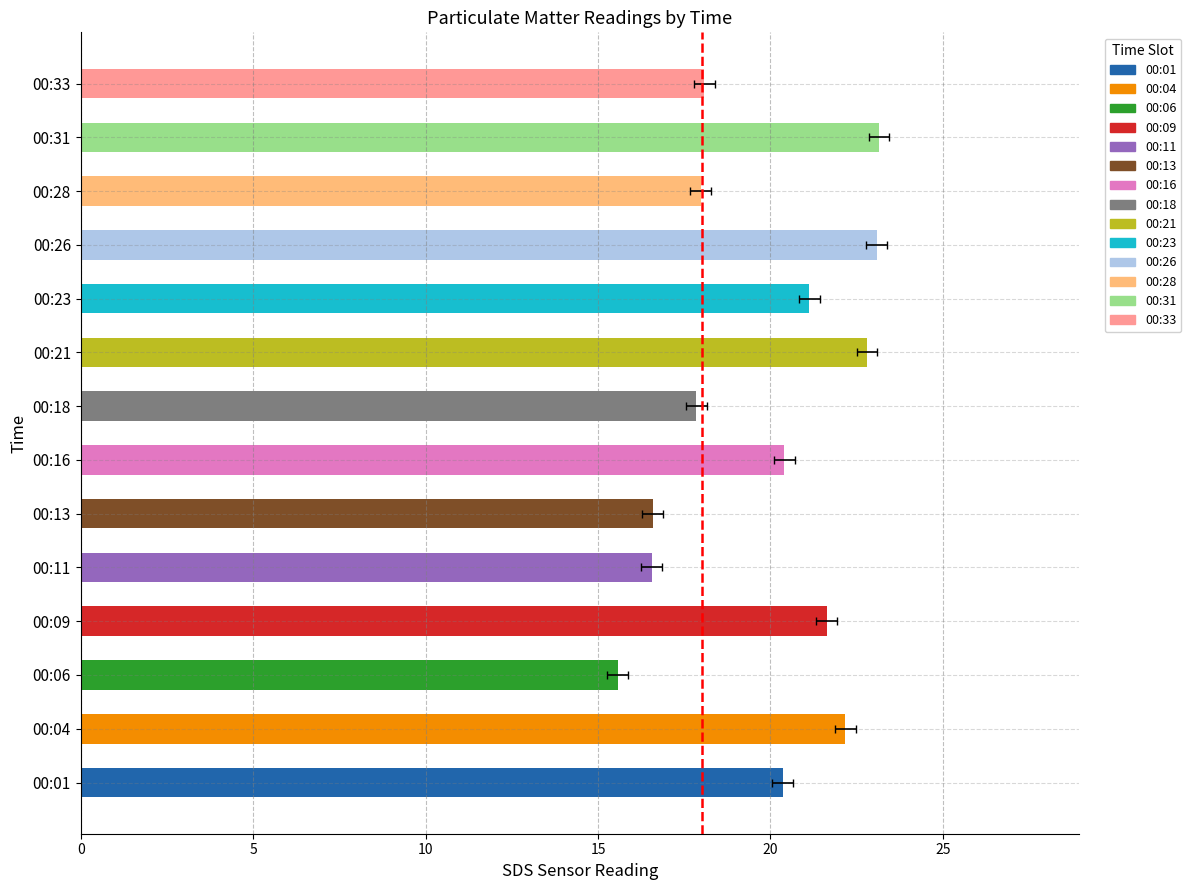

What is the difference between the maximum and minimum values?

7.6